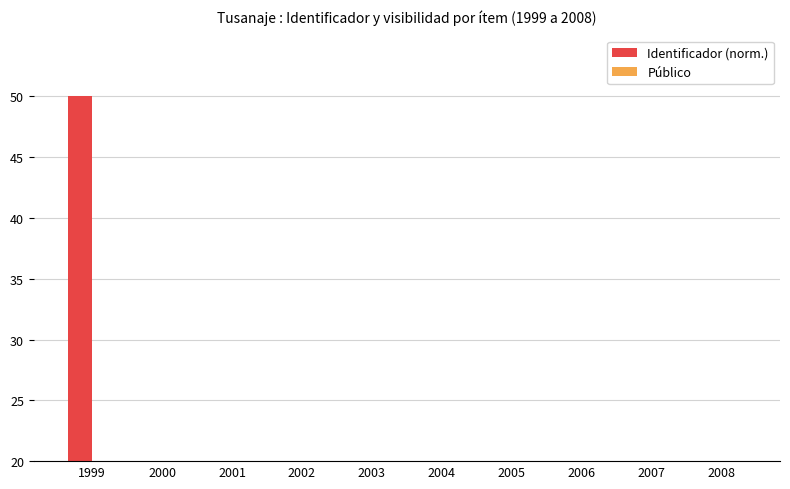

Rank the series at 2007 from lowest to highest value.

Identificador (norm.), Público